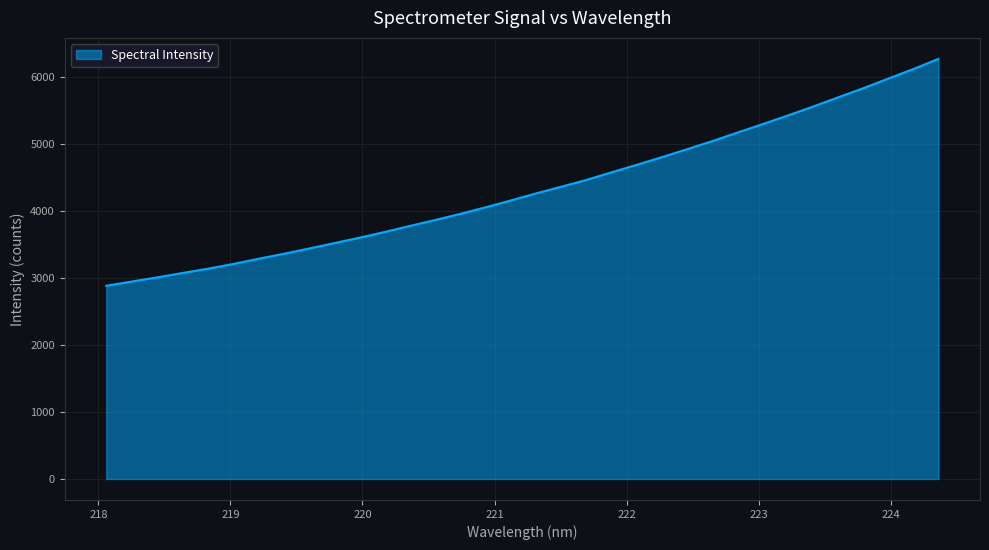

What is the greatest value displayed?

6274.8